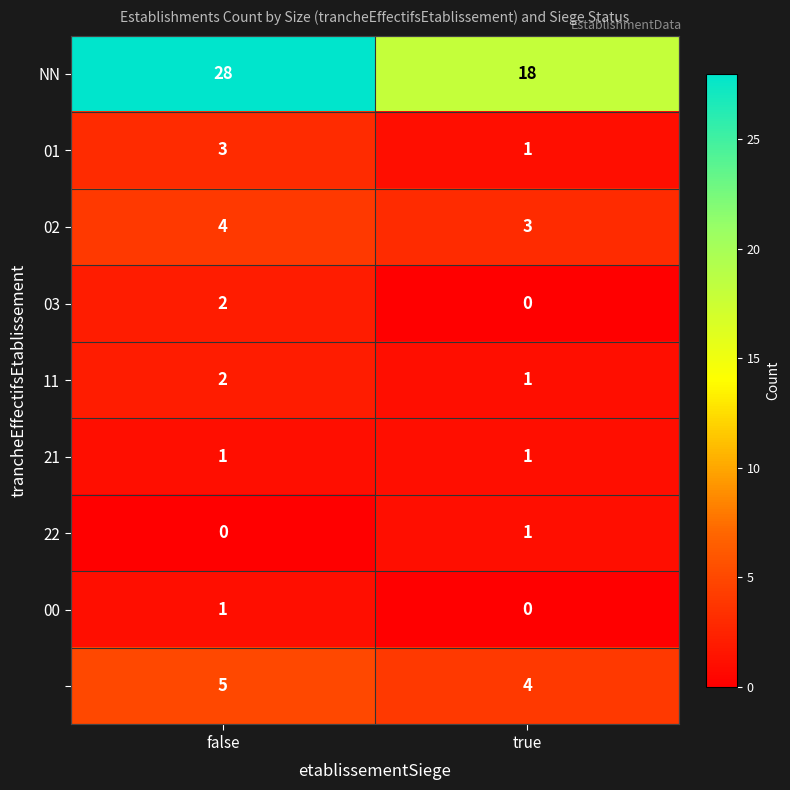

What is the spread (max minus min) of values at true?

18